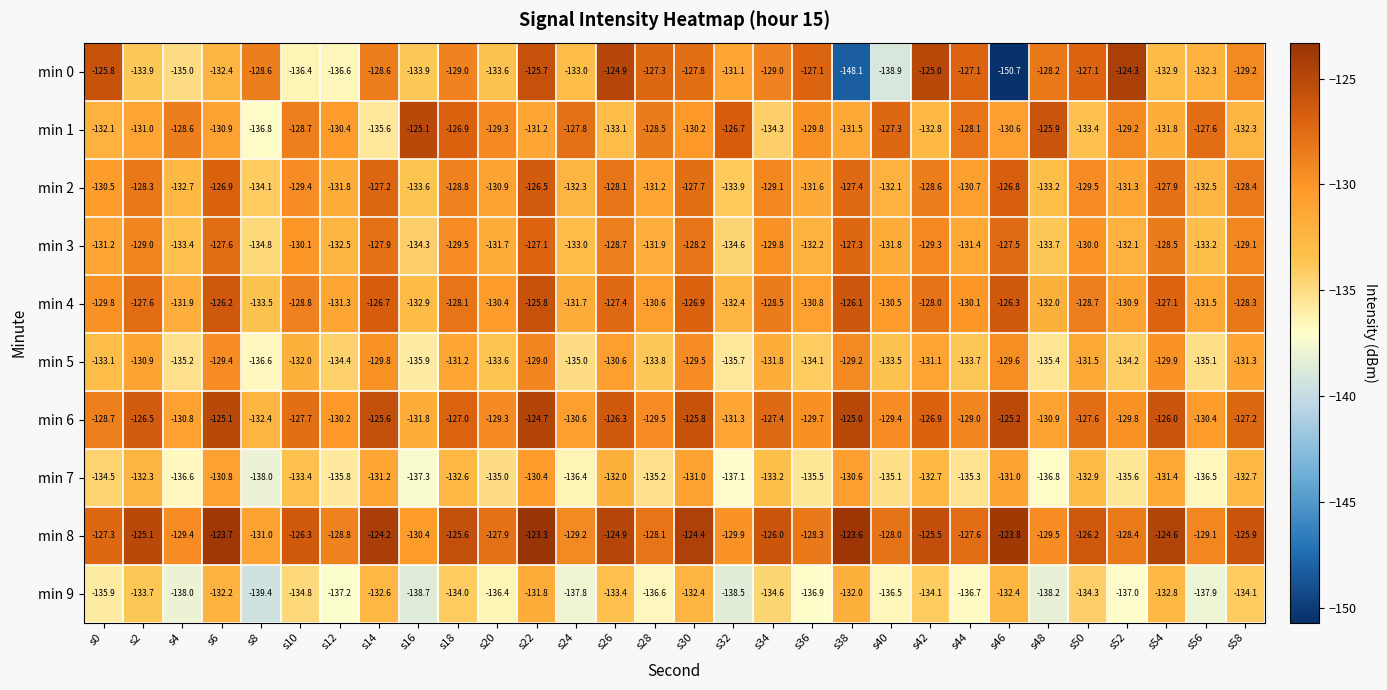

List the series in order of their peak value, lowest first.

min 9, min 7, min 5, min 3, min 2, min 4, min 1, min 6, min 0, min 8